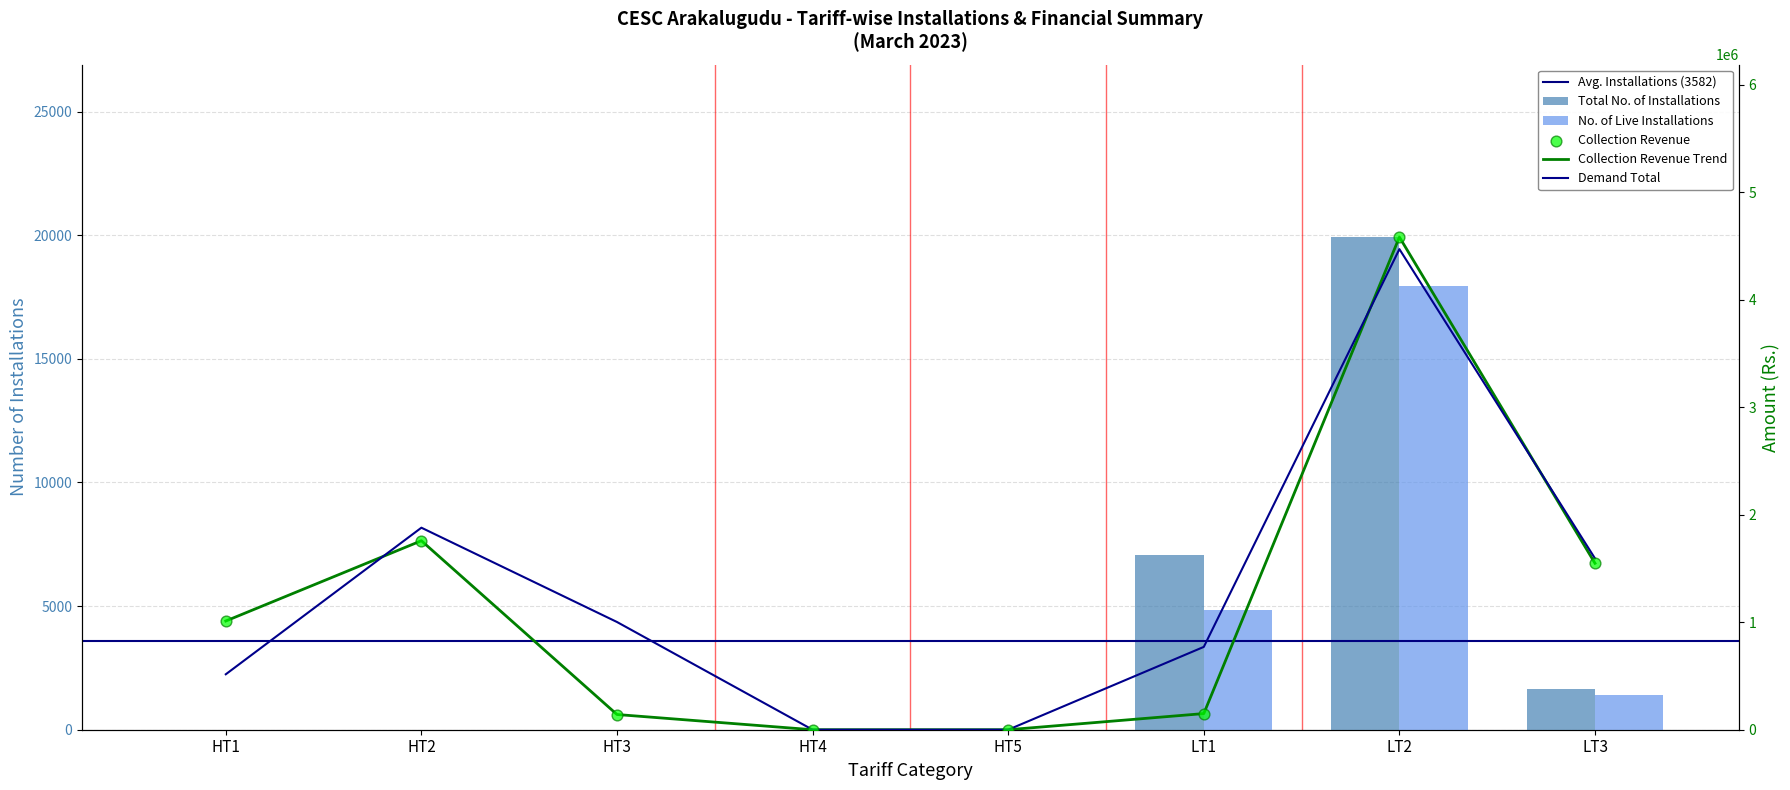

Which series contains the highest Y value?

Collection Revenue